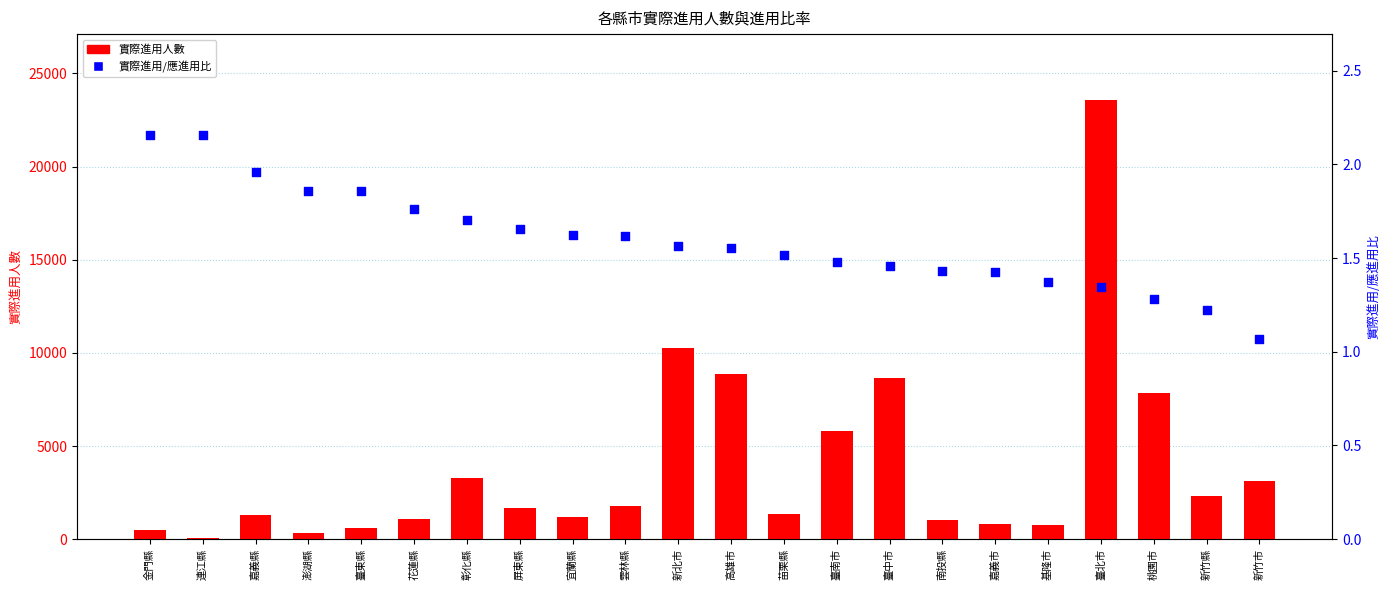

Which series has the largest total across all categories?

實際進用人數